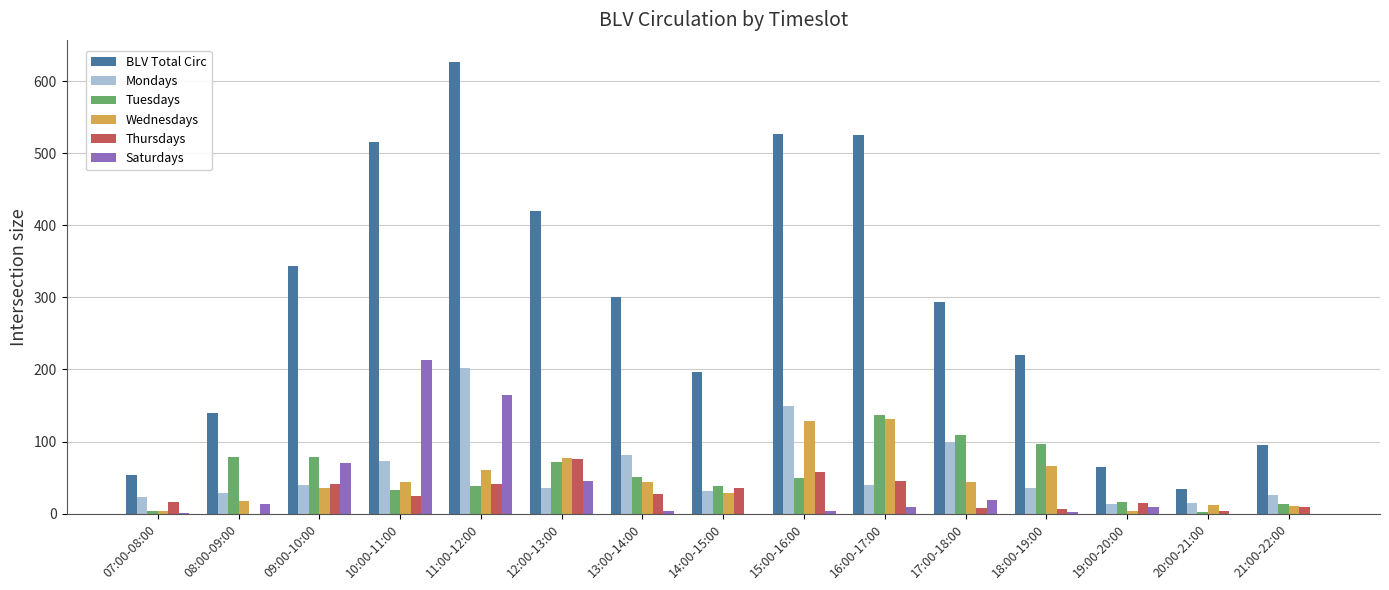

Are the bars grouped side by side (vs. stacked)?

Yes